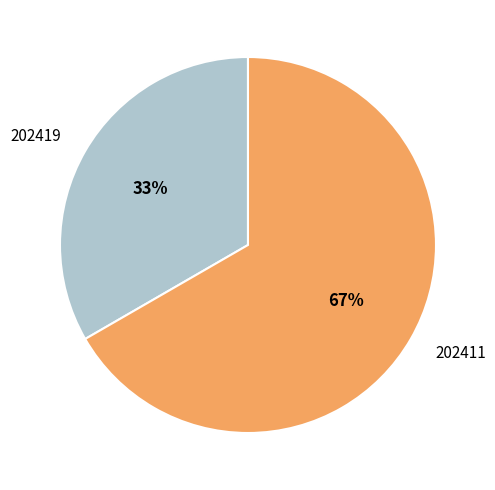

To the nearest percent, what portion does 202411 represent?

67%